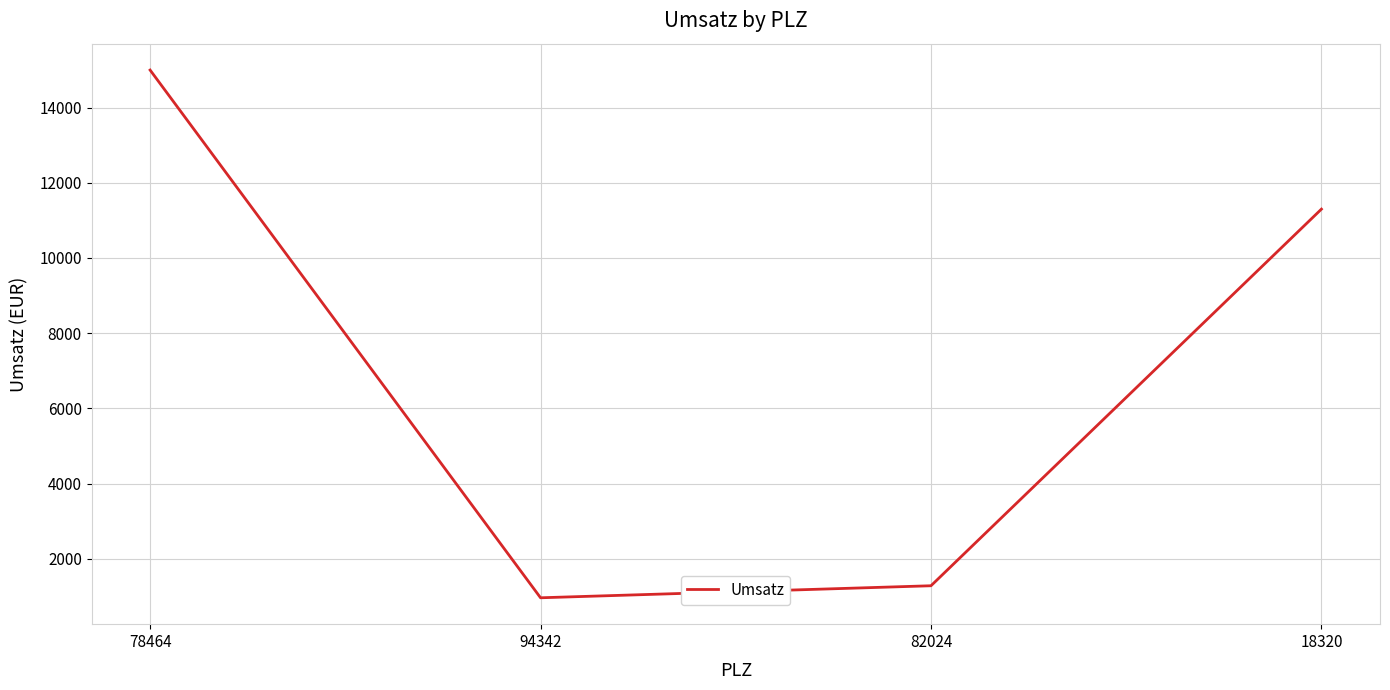

The chart shows a value of 15000 at 78464. True or false?

True